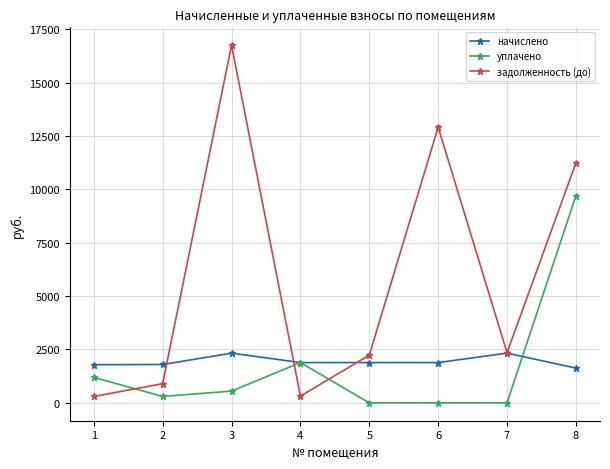

Does the chart display data point markers on the line(s)?

Yes